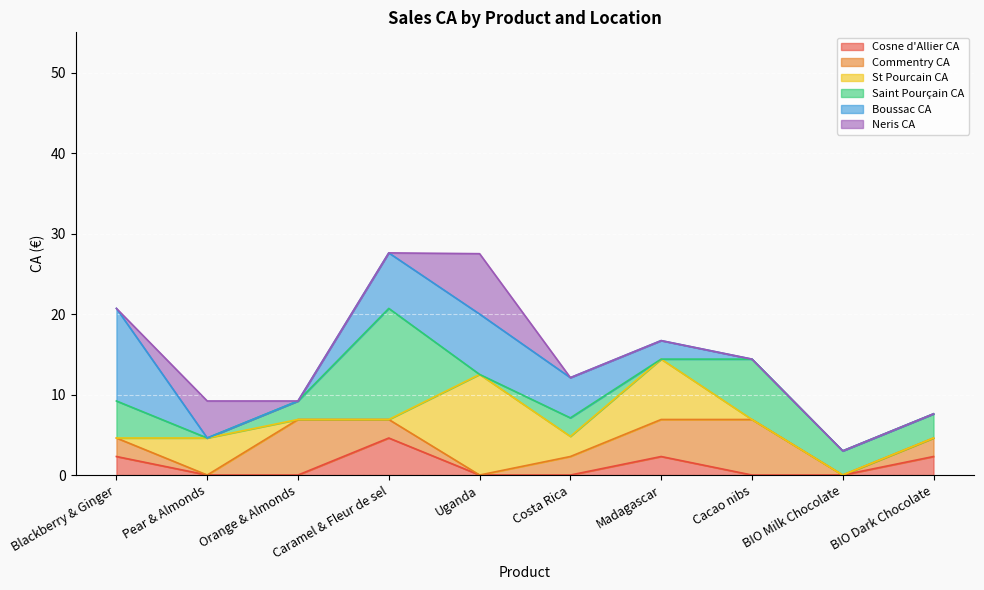

What is the label of the 4th point from the right?

Madagascar